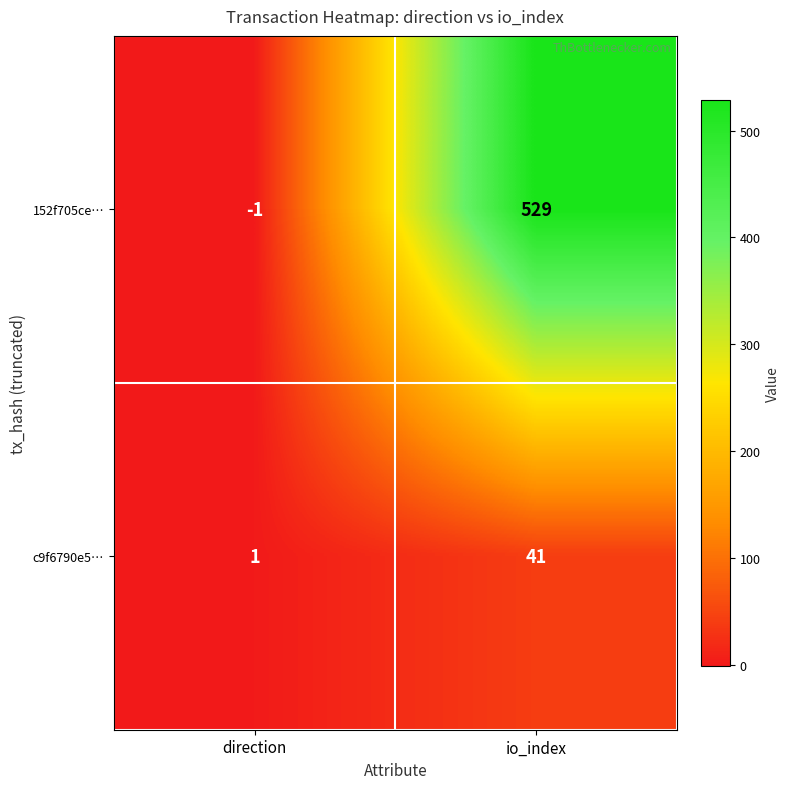

Which series has the widest spread of values?

152f705ce…